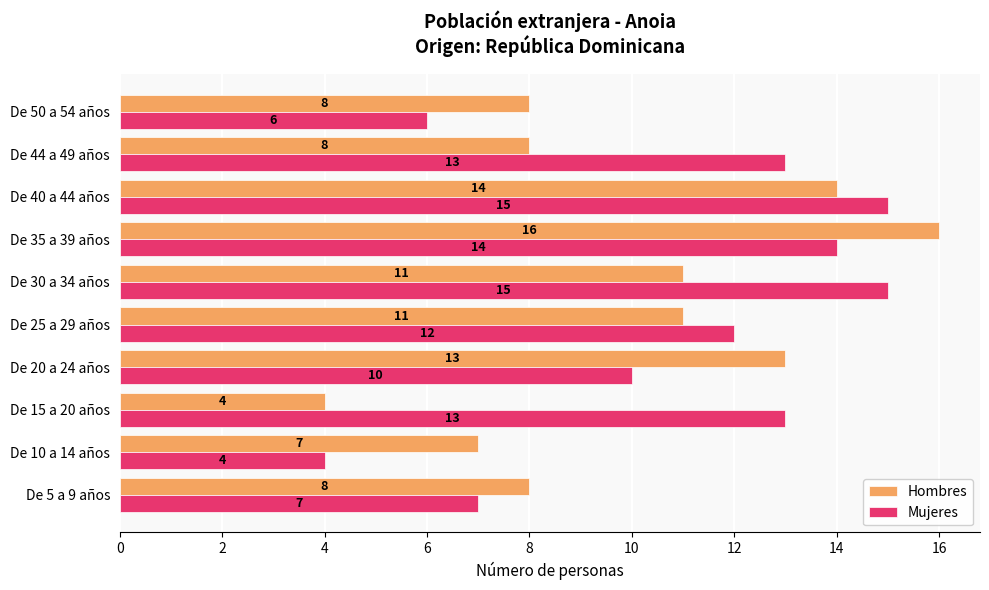

What is the difference between the second highest and second lowest values in the Mujeres series?

9